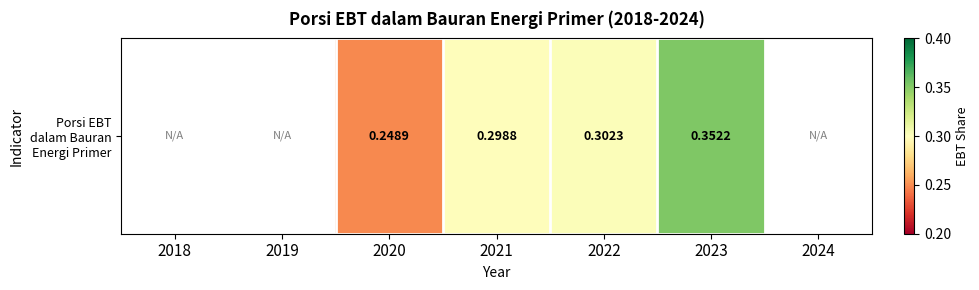

List the labels in order of value, largest first.

2023, 2022, 2021, 2020, 2018, 2019, 2024